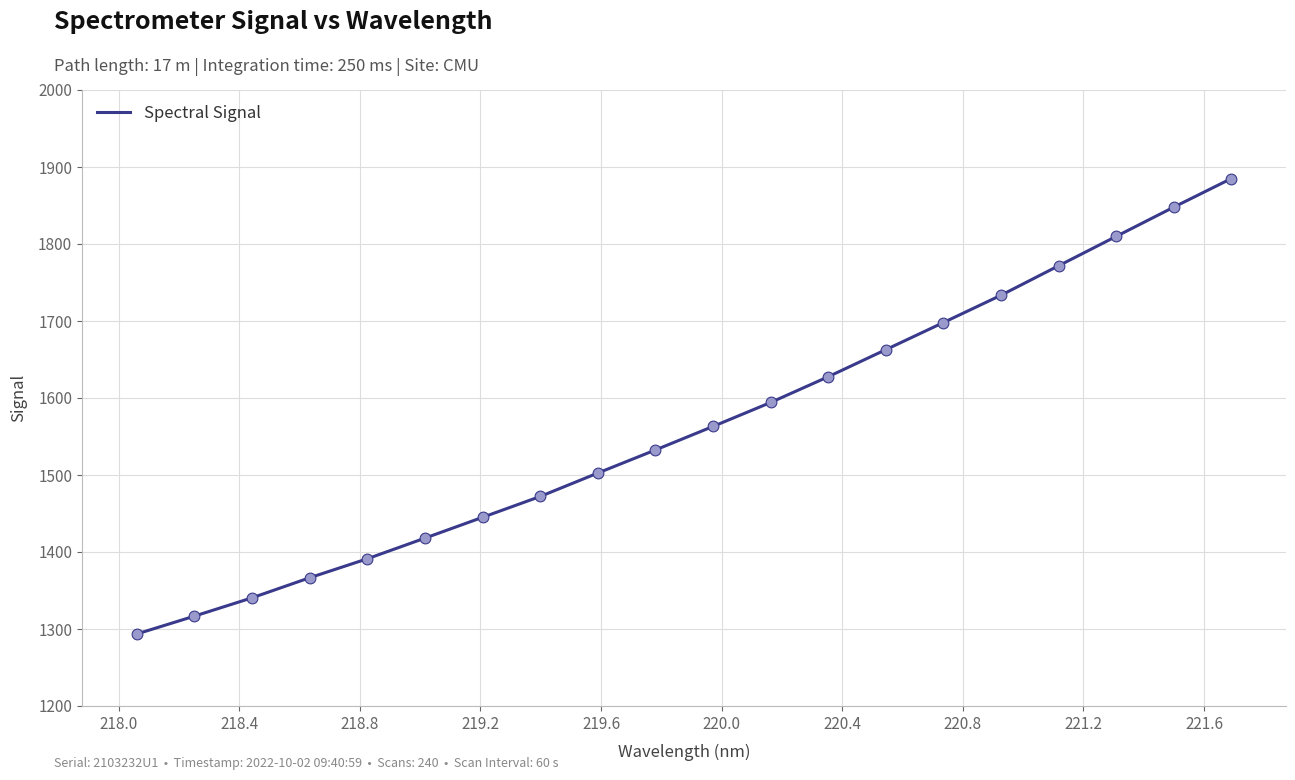

What is the maximum value shown in the chart?

1884.9